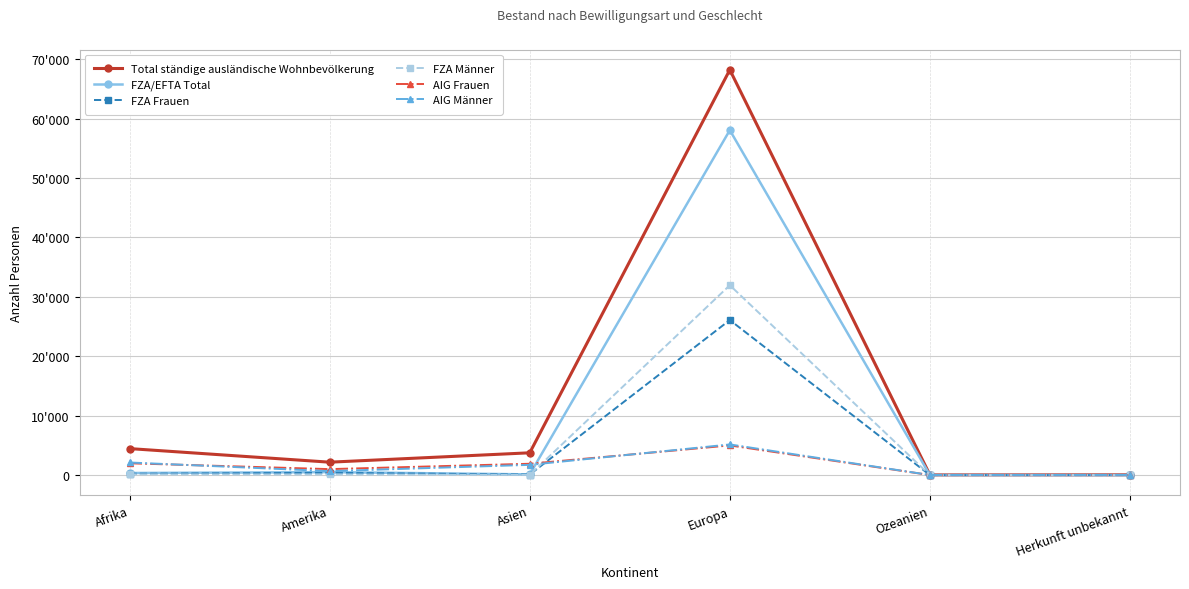

At which category does FZA Männer reach its first local peak?

Europa